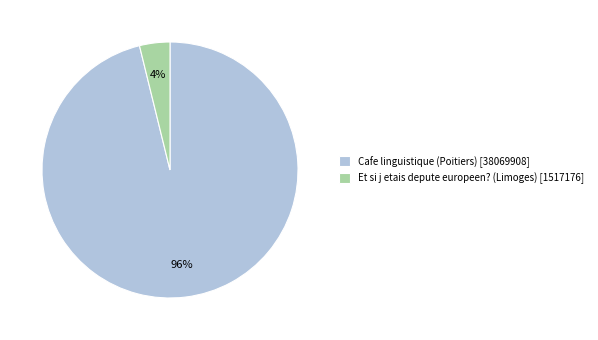

Is there any slice that represents more than half of the pie?

Yes